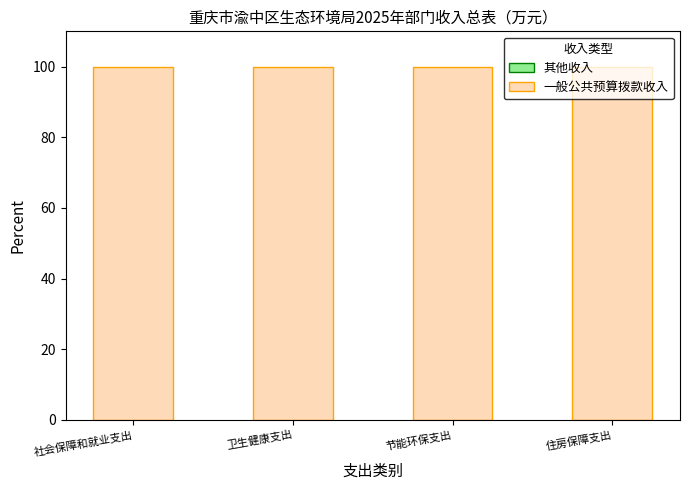

Reading left to right, extract all data points from this chart.

其他收入: 社会保障和就业支出=0	卫生健康支出=0	节能环保支出=0	住房保障支出=0
一般公共预算拨款收入: 社会保障和就业支出=100	卫生健康支出=100	节能环保支出=100	住房保障支出=100